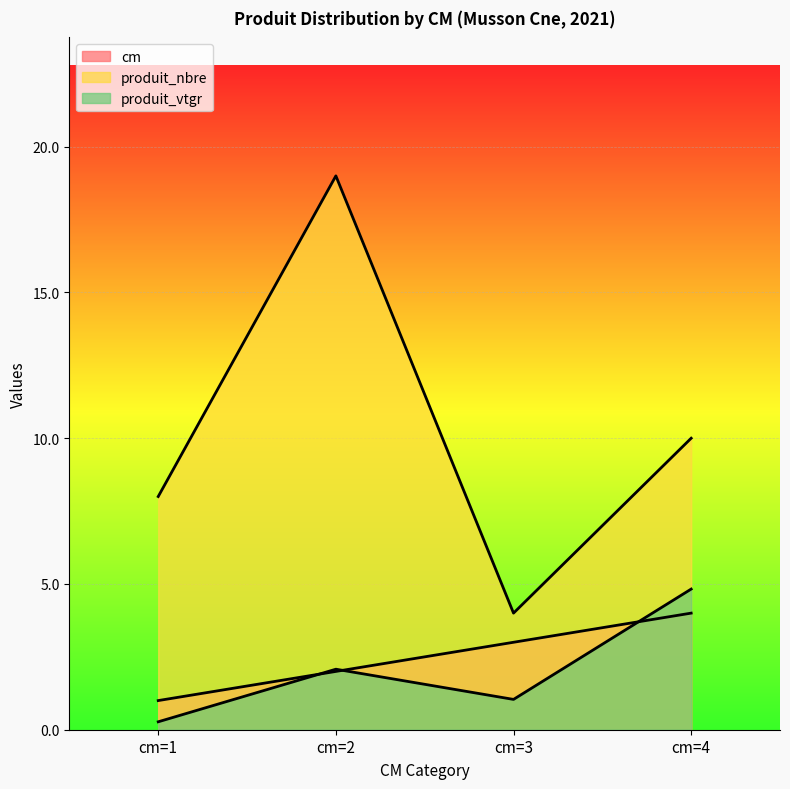

How many interior local valleys does the produit_nbre series have?

1